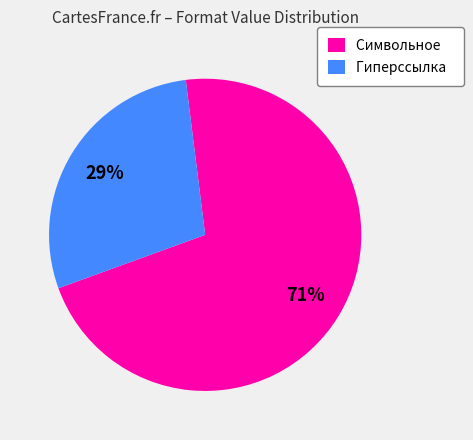

Between Символьное and Гиперссылка, which is larger?

Символьное